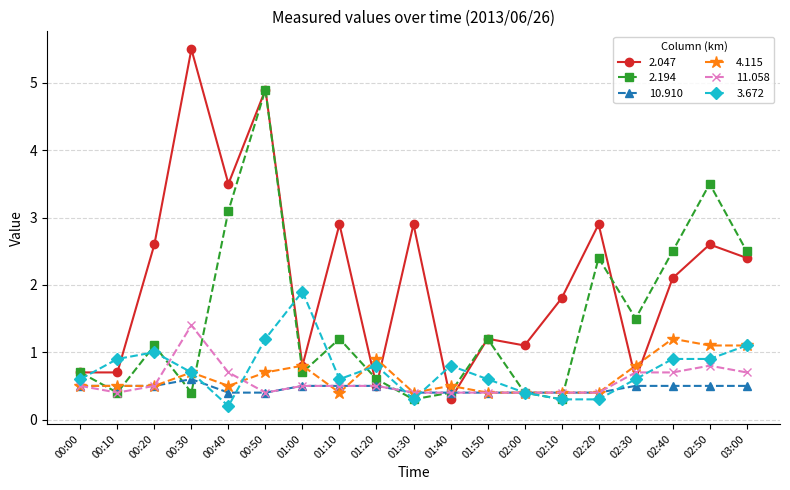

Which series has the largest range (max minus min)?

2.047